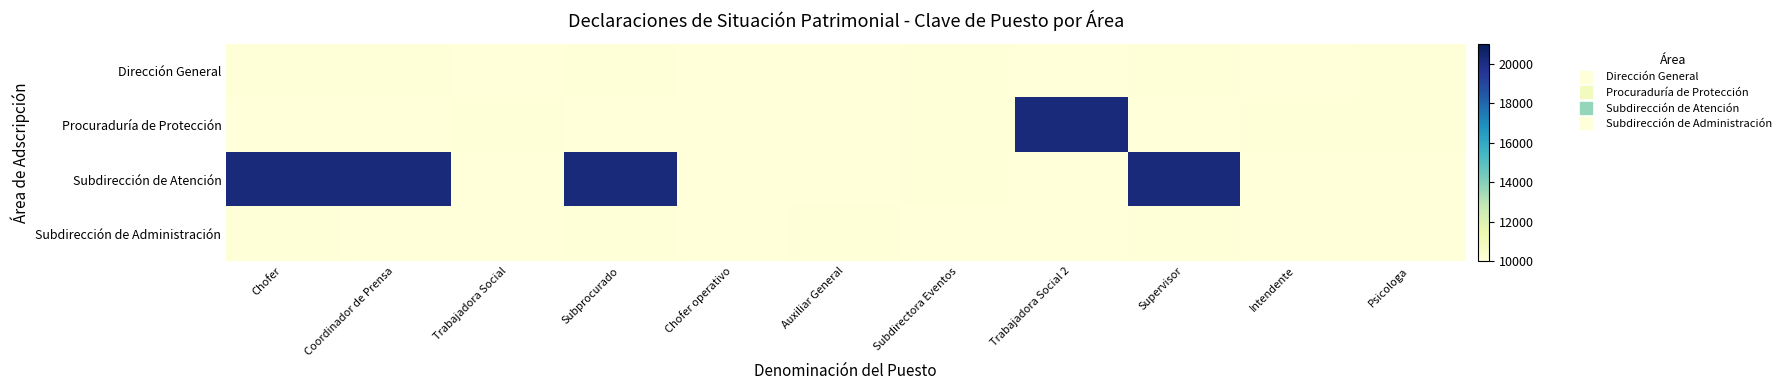

At how many categories does at least one series exceed 12381?

5